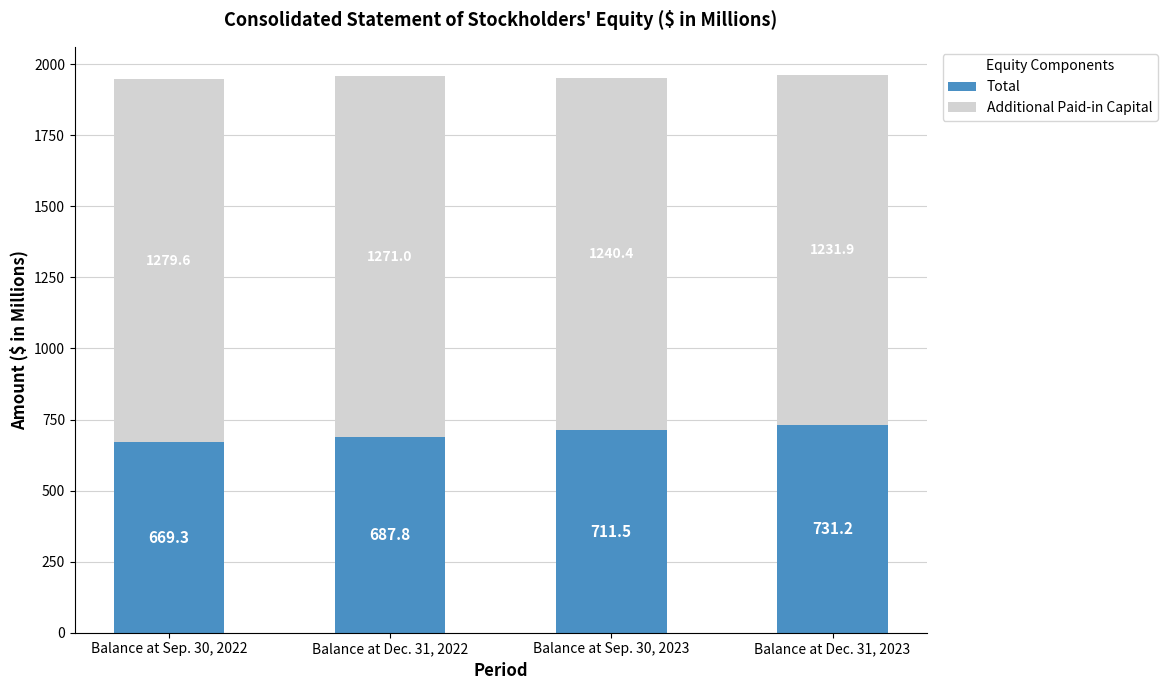

What is the maximum value for Total?

731.2